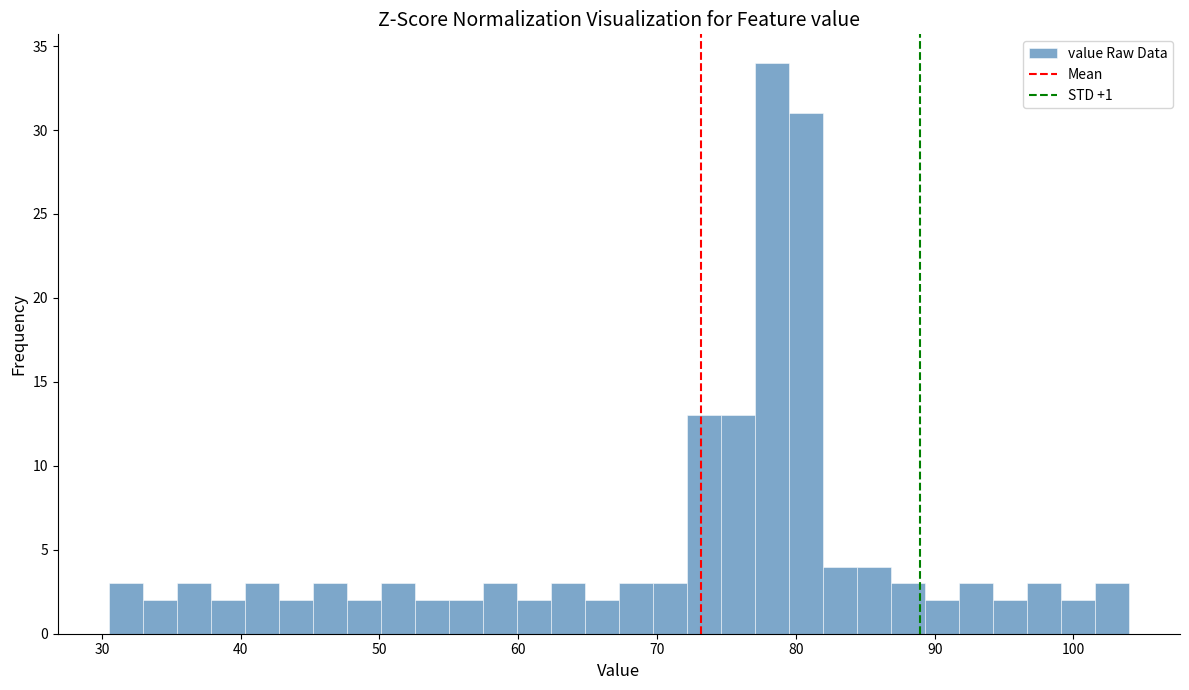

Around what value on the x-axis is the tallest bar? Give the approximate position of its centre, as read against the axis.

78